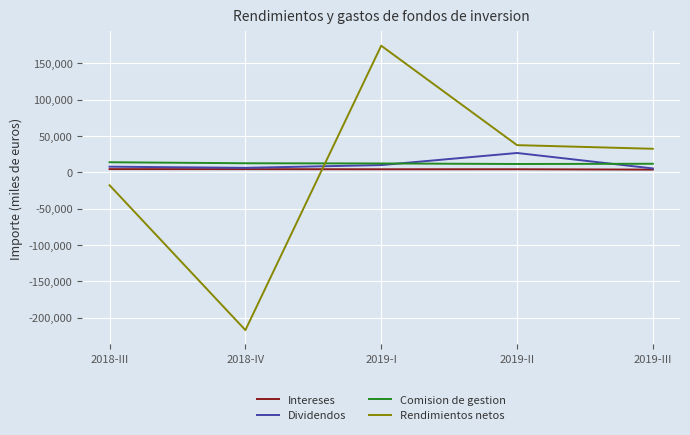

At which category is the sum across all series the highest?

2019-I